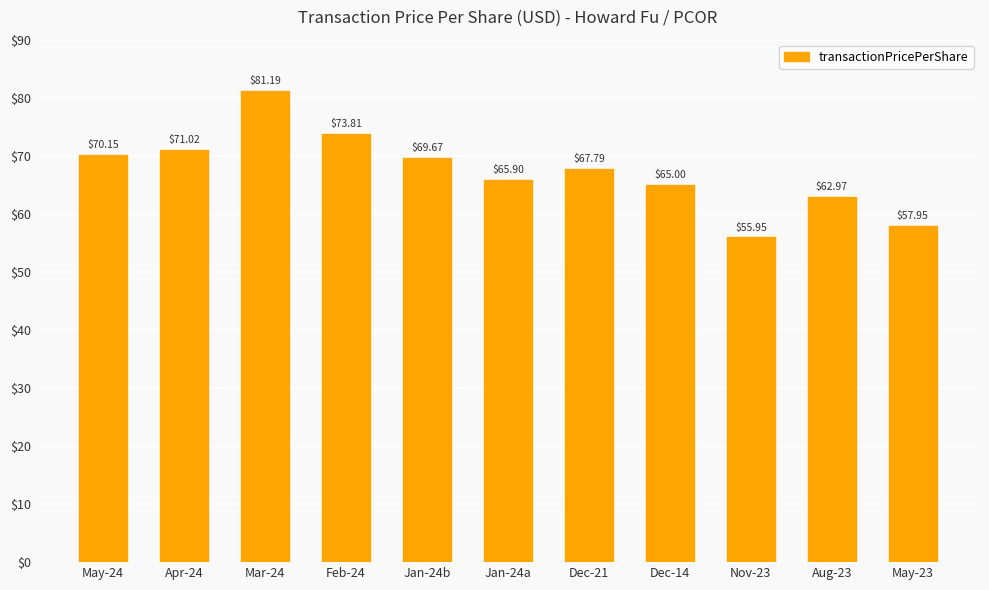

What is the difference between the maximum and minimum values?

25.2